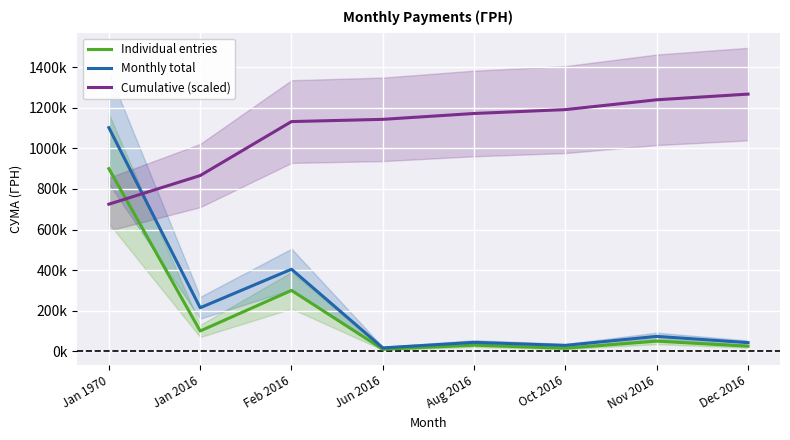

Which series ends up on top after the final intersection of Monthly total and Cumulative (scaled)?

Cumulative (scaled)